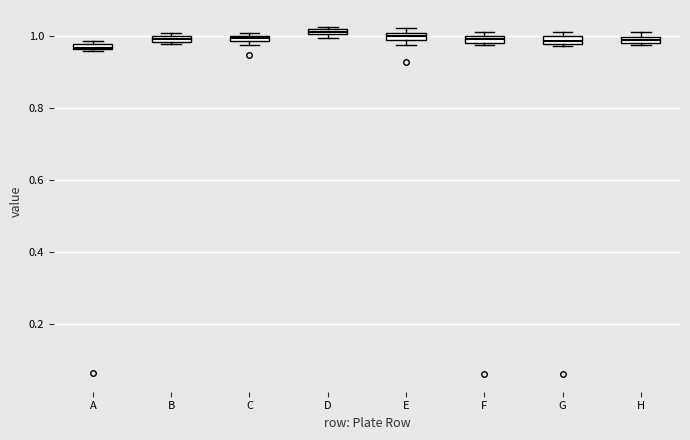

Where is the upper edge of the box for C on the y-axis? The values are not printed on the chart, so give them approximately, as read against the axis.

1.00